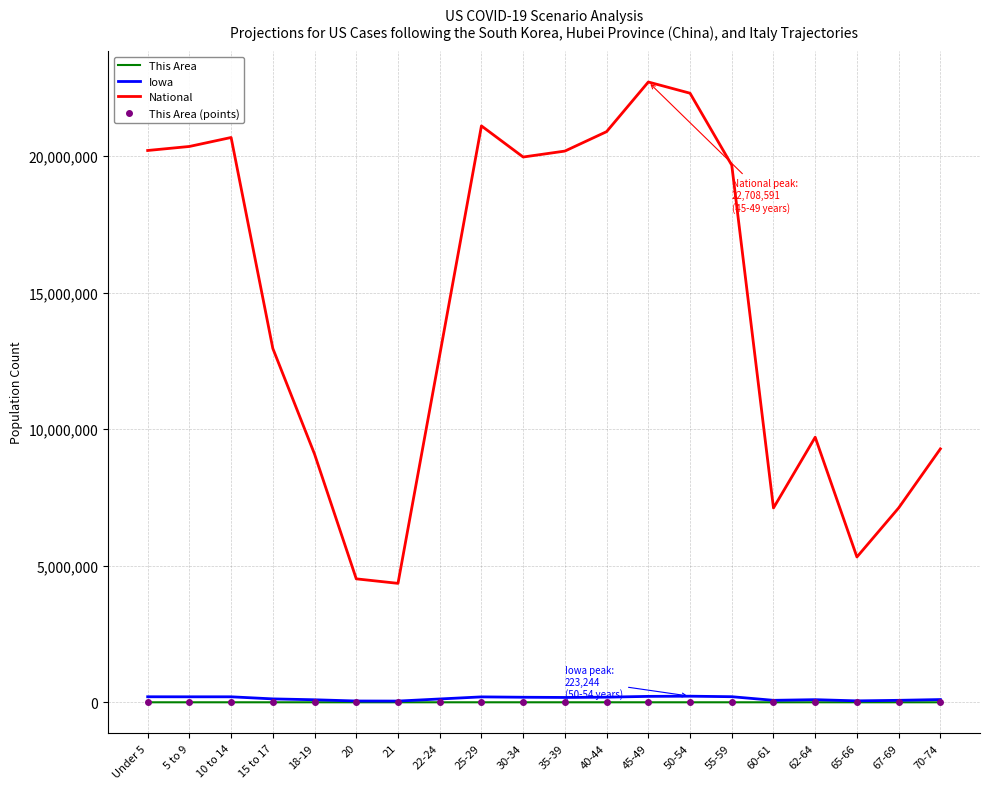

The This Area (points) series shows 29 at 10 to 14. True or false?

False